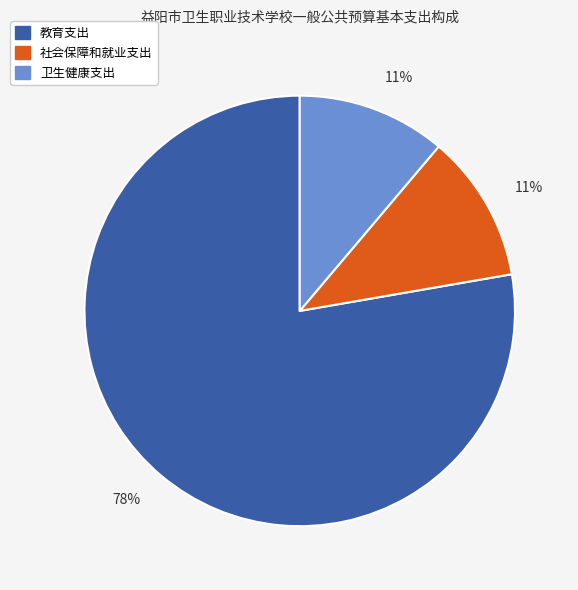

How many segments does this pie chart have?

3